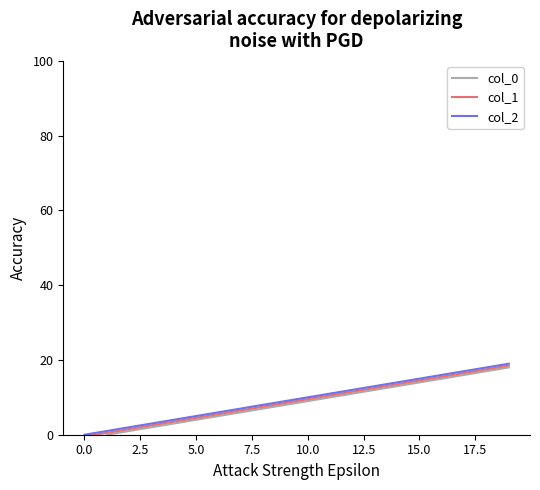

Is this an area chart (filled region under the line)?

No